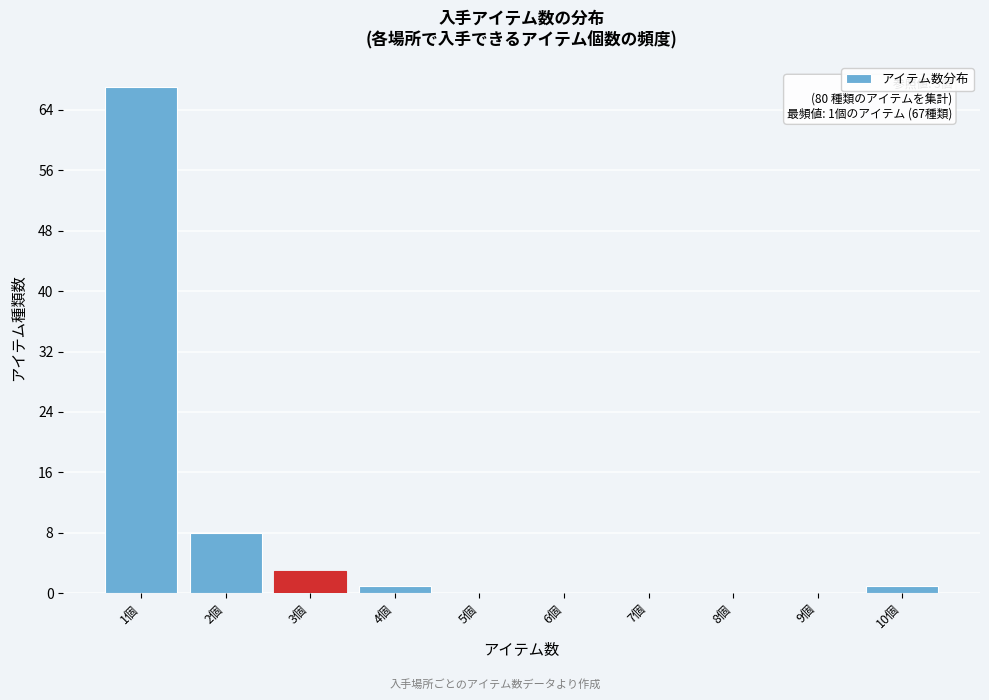

Reading left to right, list all the values displayed in this chart.

1個=67	2個=8	3個=3	4個=1	5個=0	6個=0	7個=0	8個=0	9個=0	10個=1